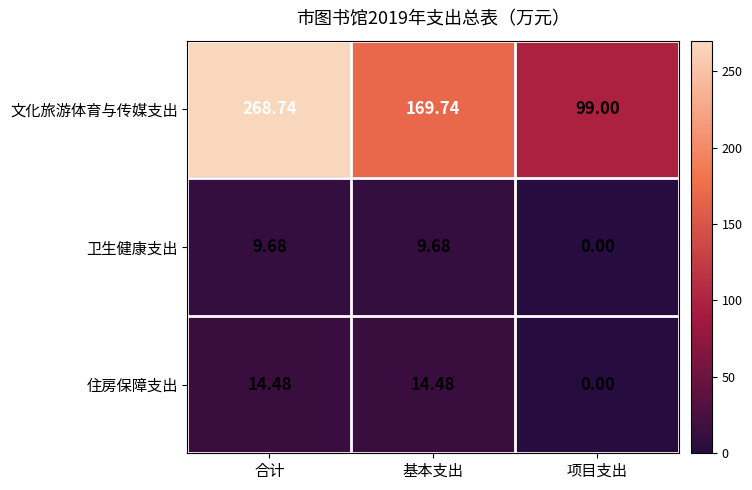

What is the greatest value displayed?

268.7